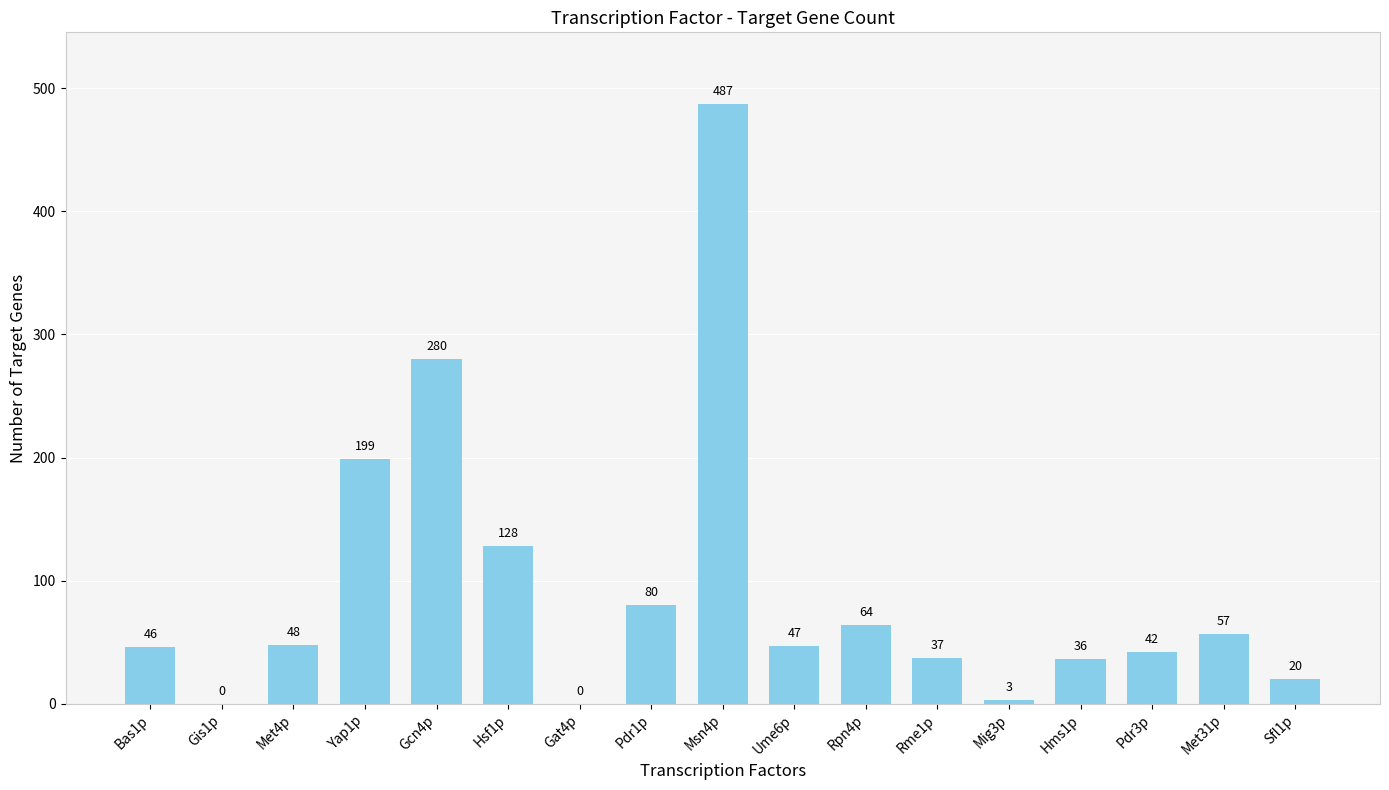

What is the approximate value at Met4p?

48